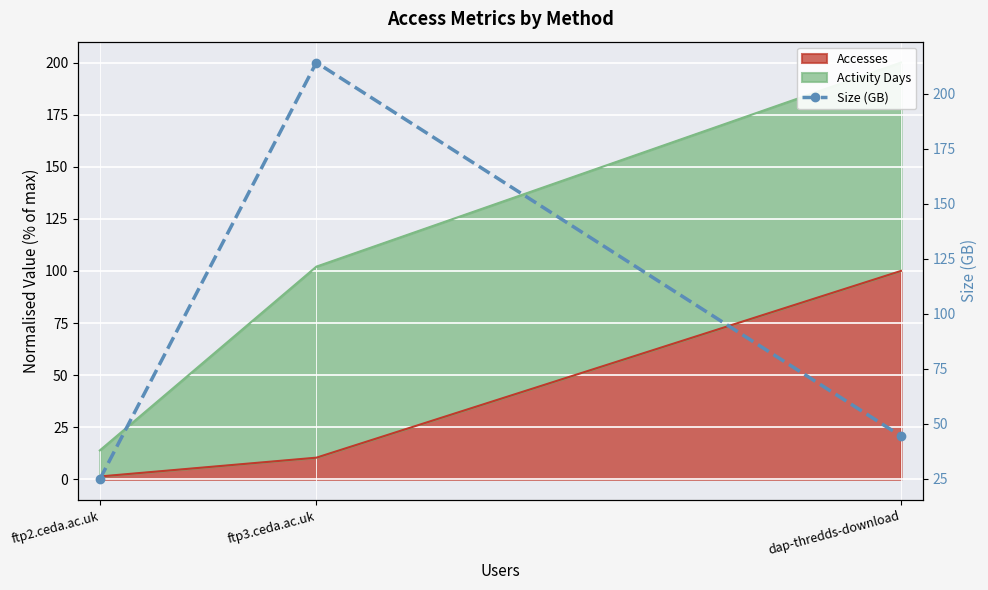

Between ftp2.ceda.ac.uk and dap-thredds-download, which is larger?

dap-thredds-download